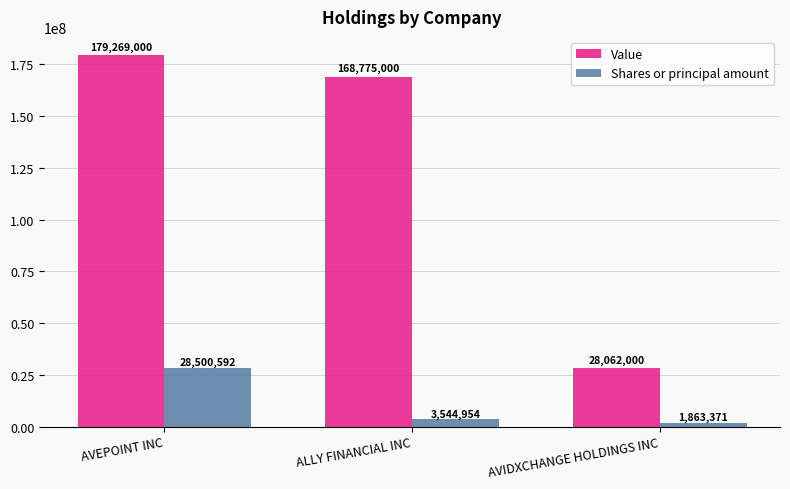

Rank the series by their maximum value, from highest to lowest.

Value, Shares or principal amount